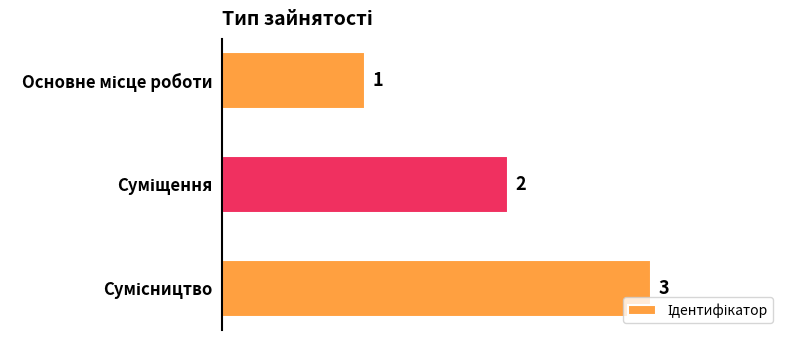

What is the value of the 3rd bar from the top?

3